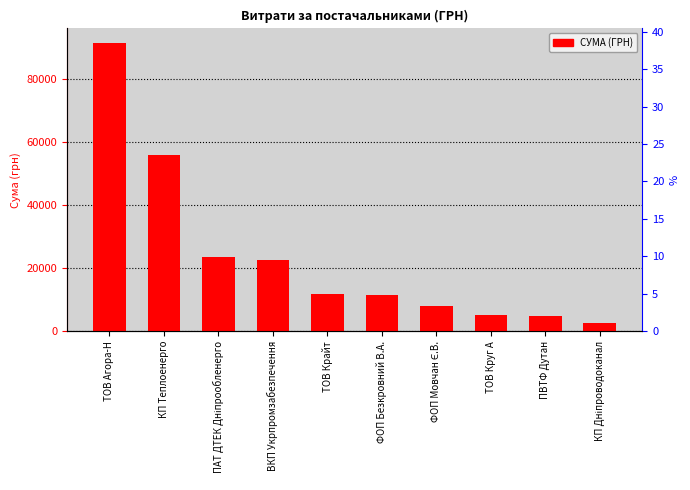

At which label does the data first exceed 11887?

ТОВ Агора-Н